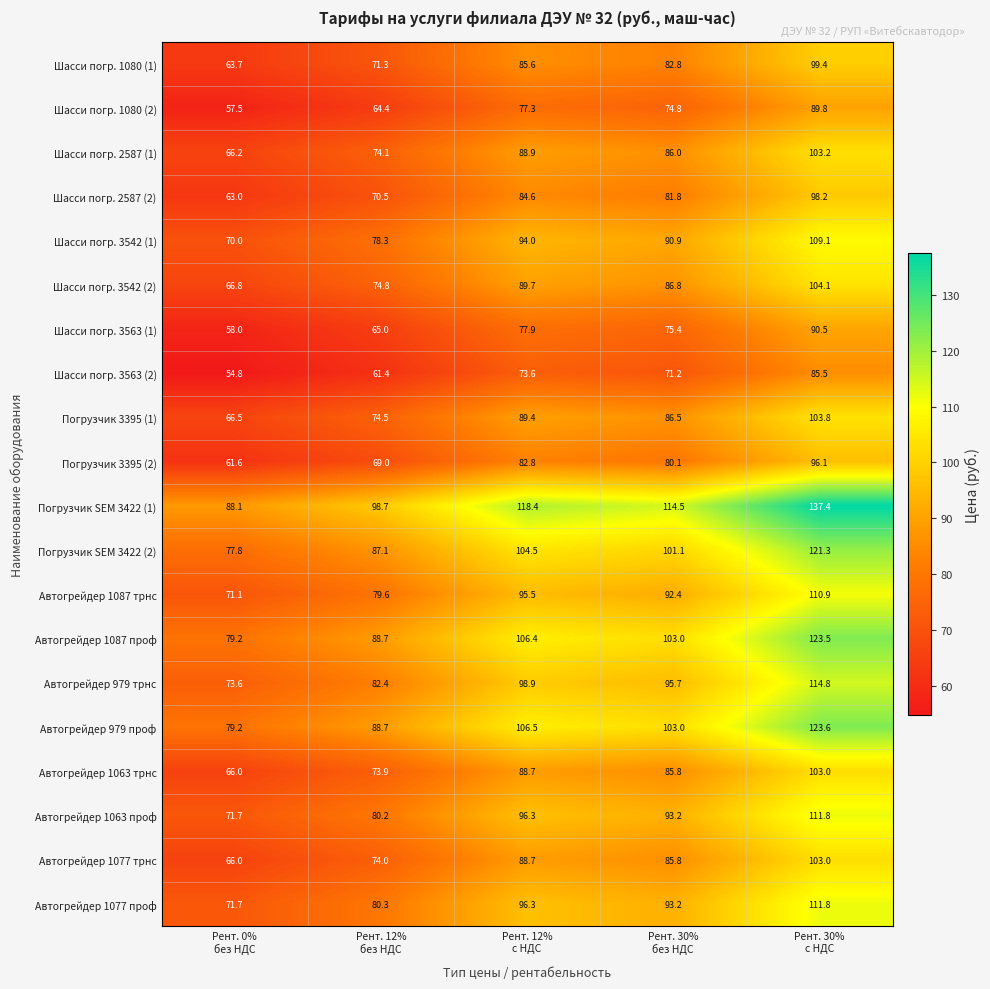

What is the smallest value displayed?

54.8